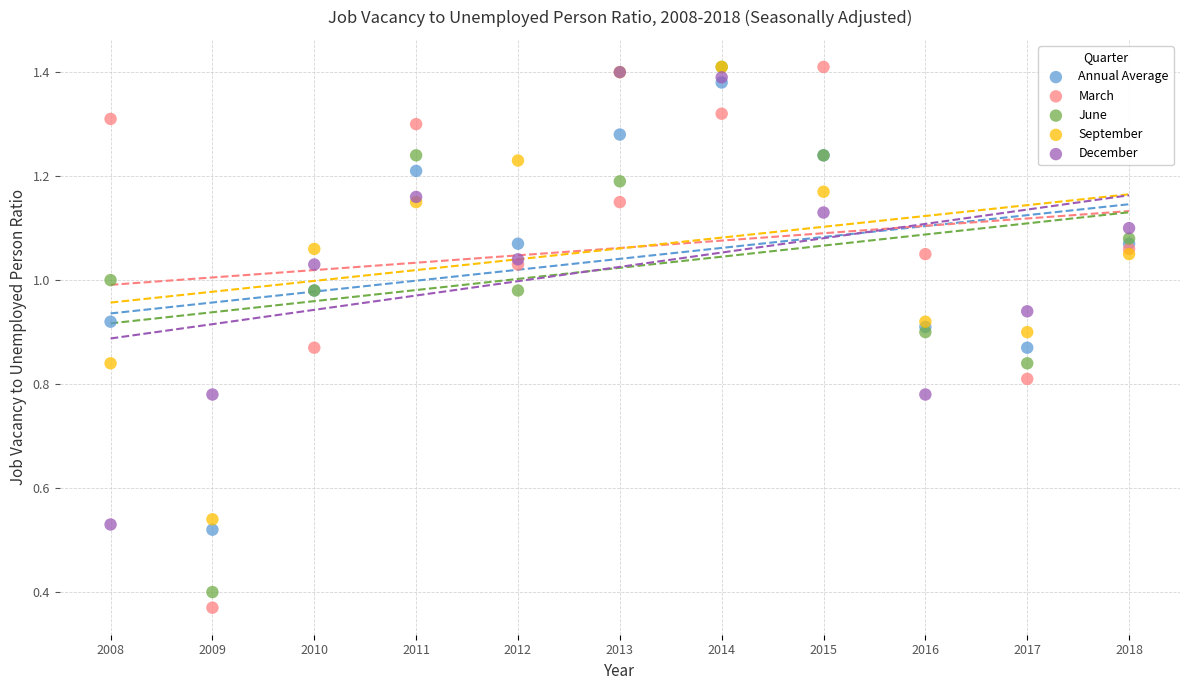

Which series reaches the minimum Y coordinate?

March